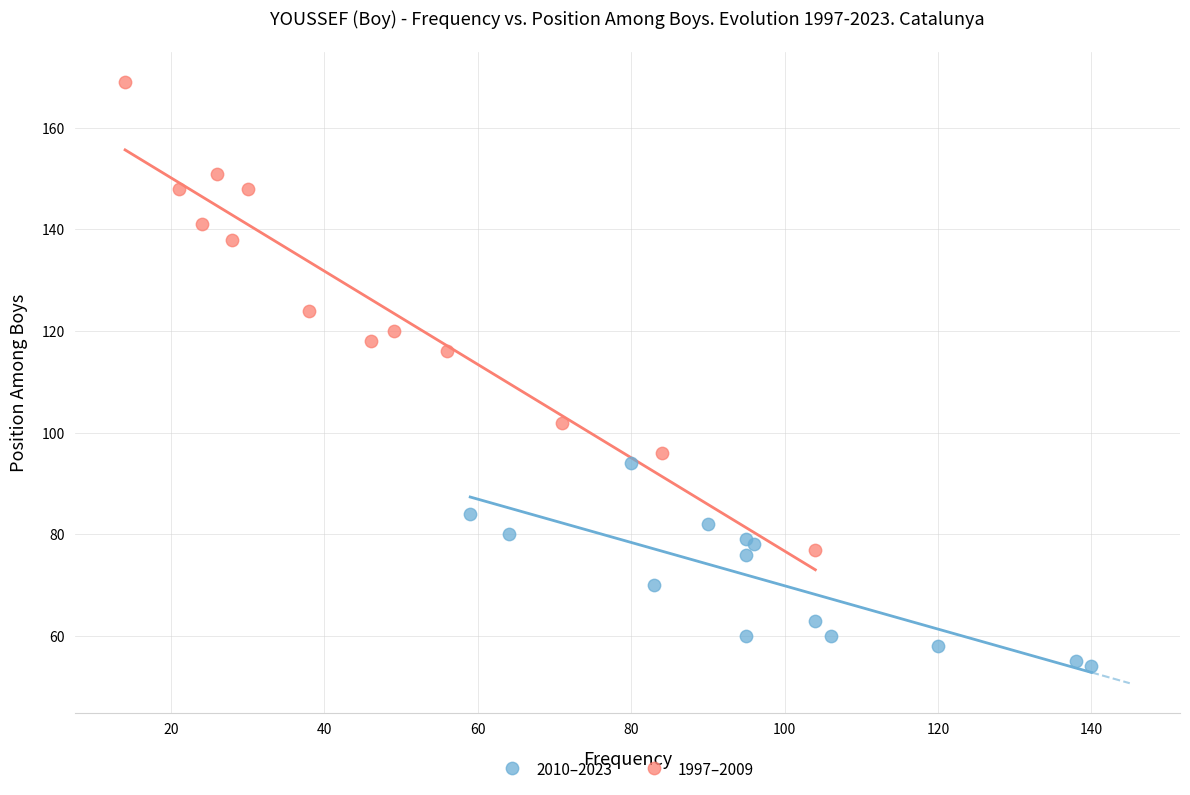

Which series has the largest Y range (max minus min)?

1997–2009